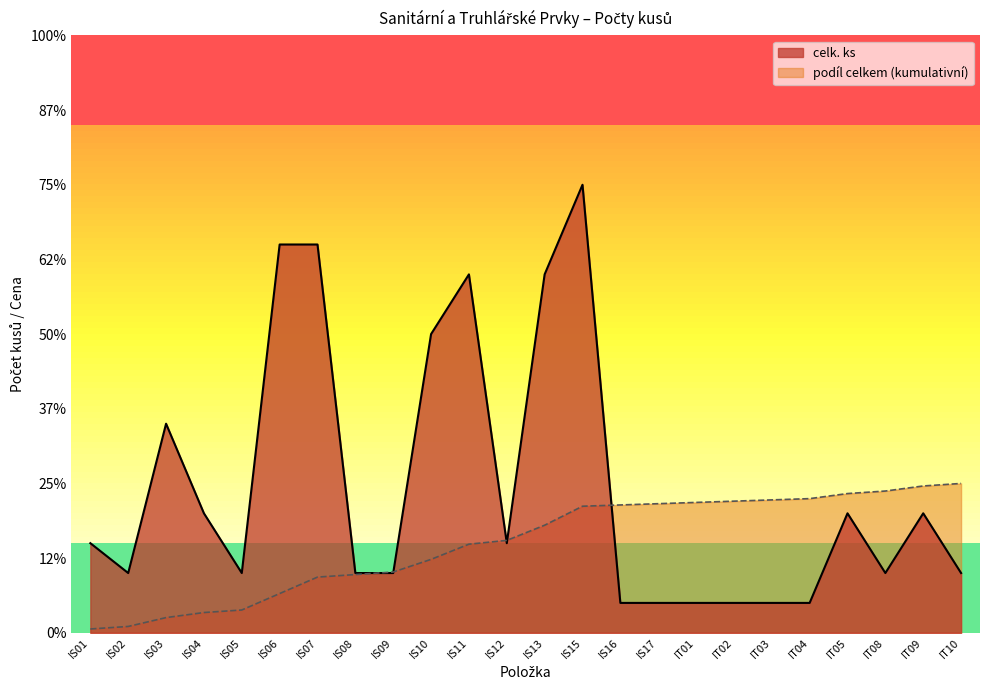

Reading left to right, what are all the values shown in this chart?

3	2	7	4	2	13	13	2	2	10	12	3	12	15	1	1	1	1	1	1	4	2	4	2